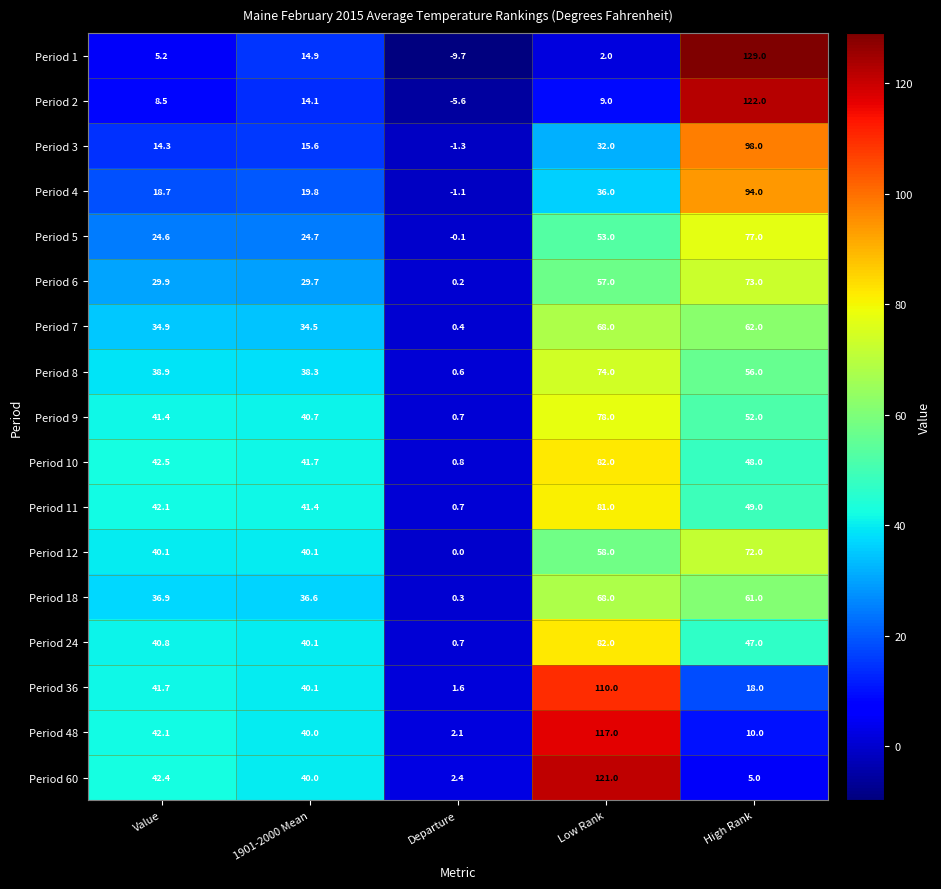

What is the difference between the second highest and second lowest values in the Period 5 series?

28.4